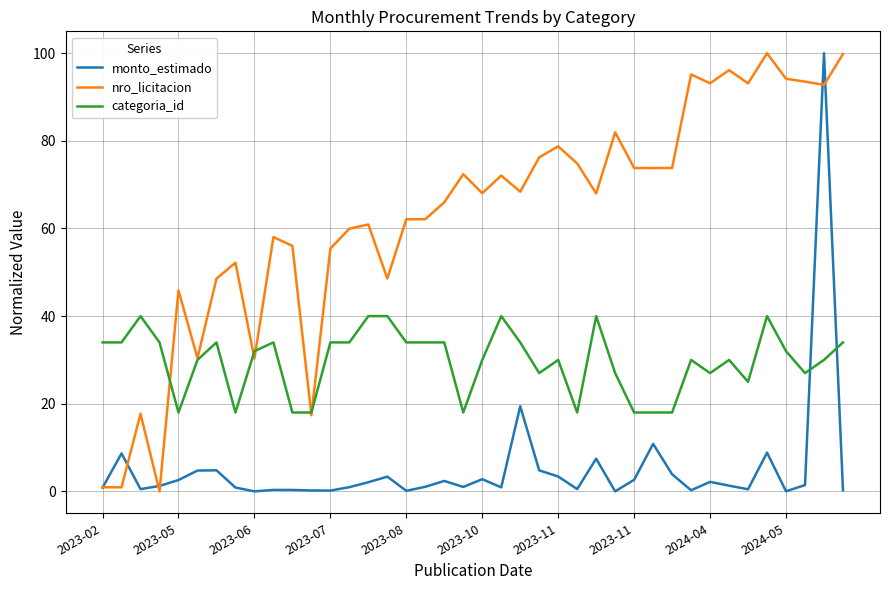

Rank the series by their average value, from lowest to highest.

monto_estimado, categoria_id, nro_licitacion